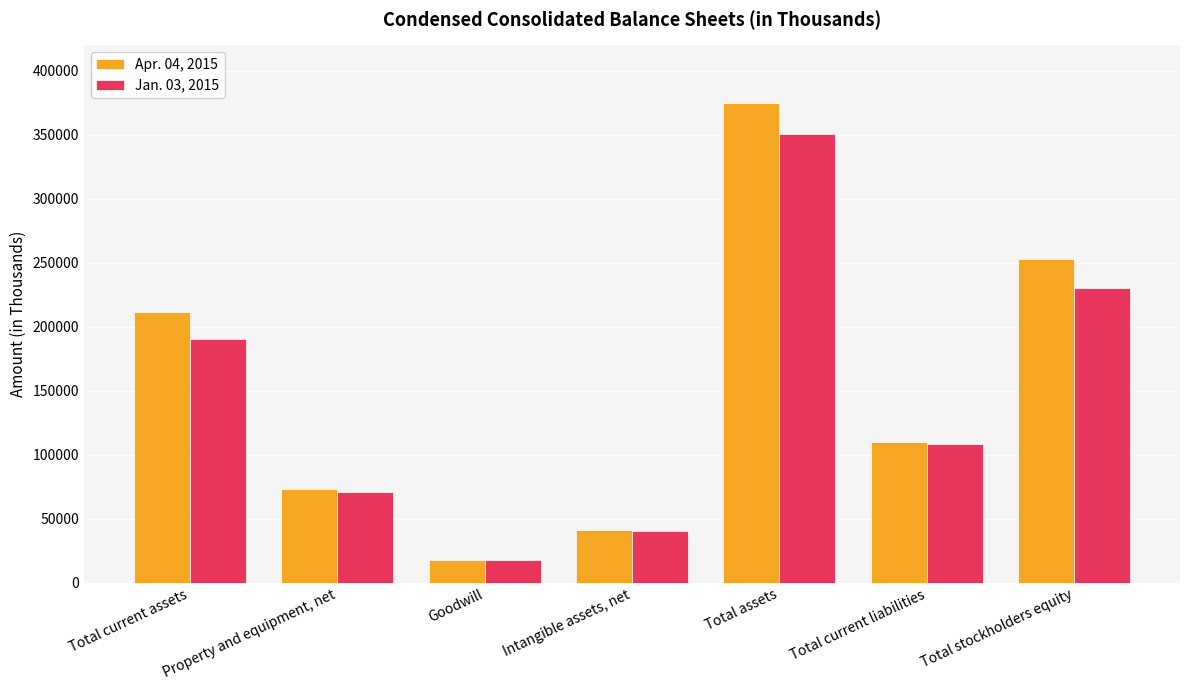

Count the number of categories in the chart.

7